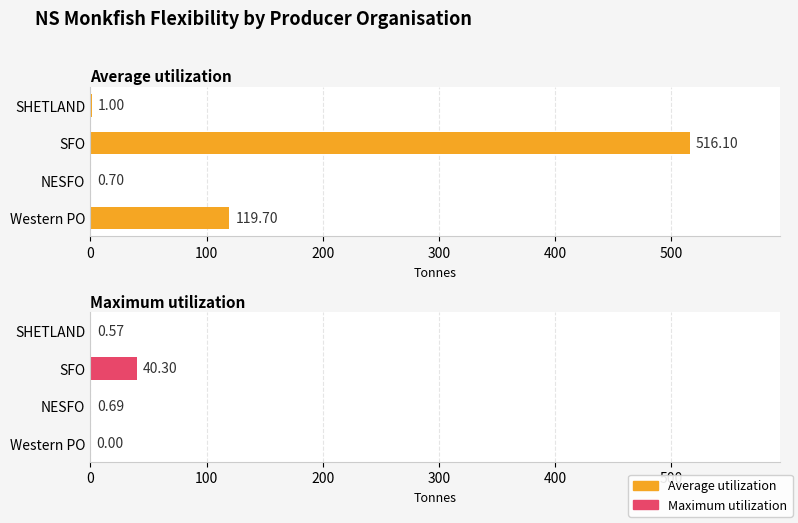

What is the maximum value shown in the chart?

516.1